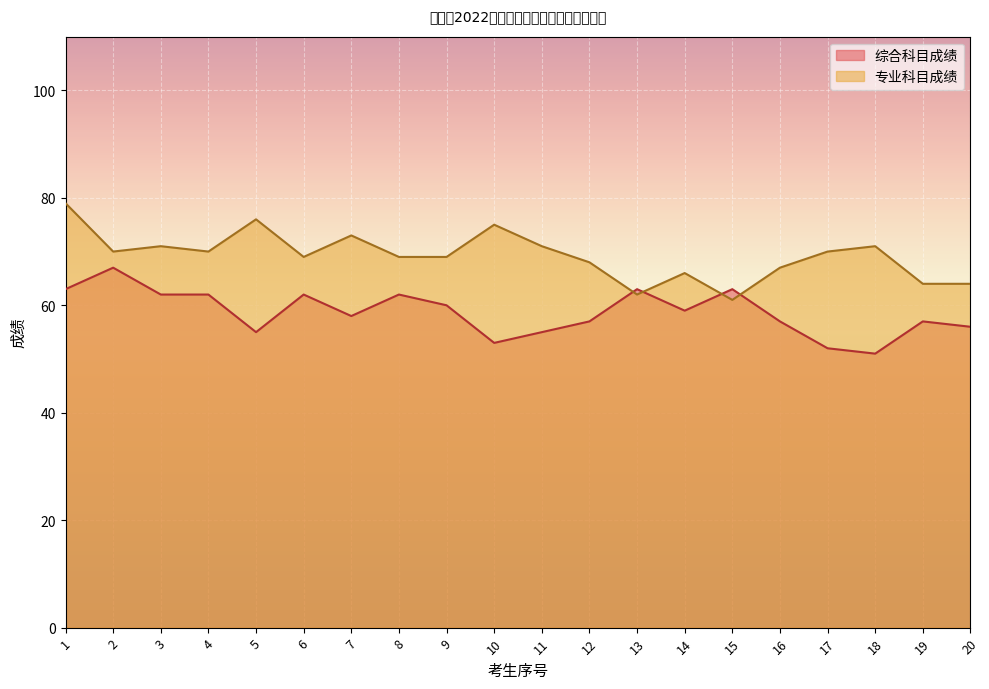

What is the sum of all 综合科目成绩 values?

1174